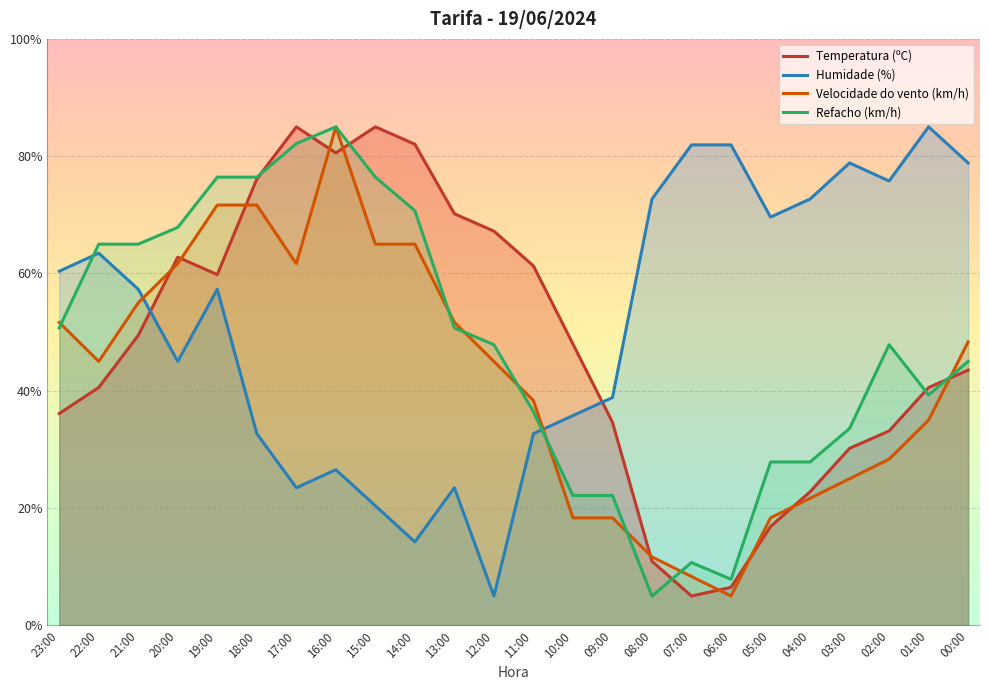

True or false: Humidade (%) and Refacho (km/h) cross at least once.

True